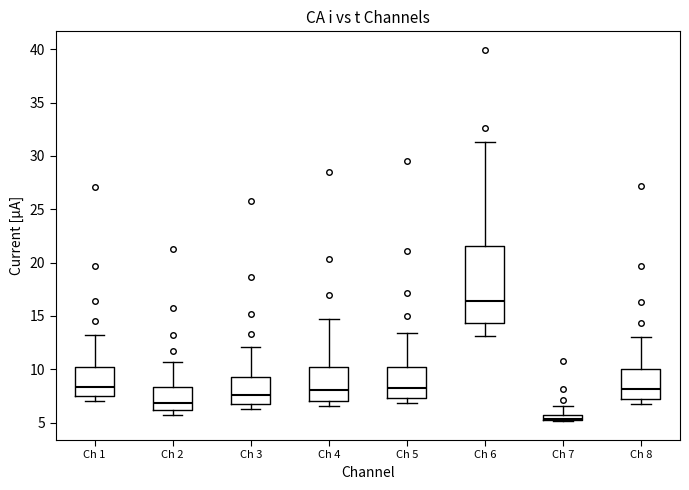

Which box is the tallest, from its lower edge to its upper edge?

Ch 6